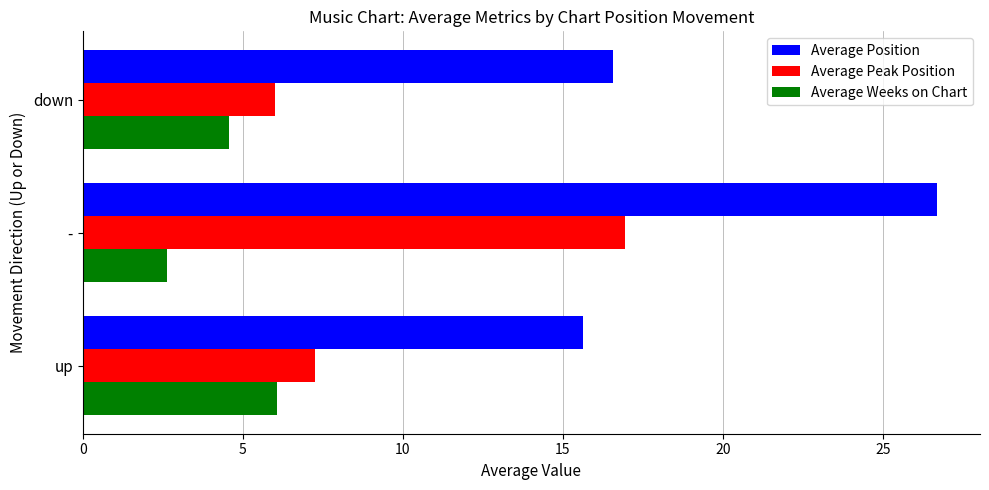

What is the minimum value shown in the chart?

2.6